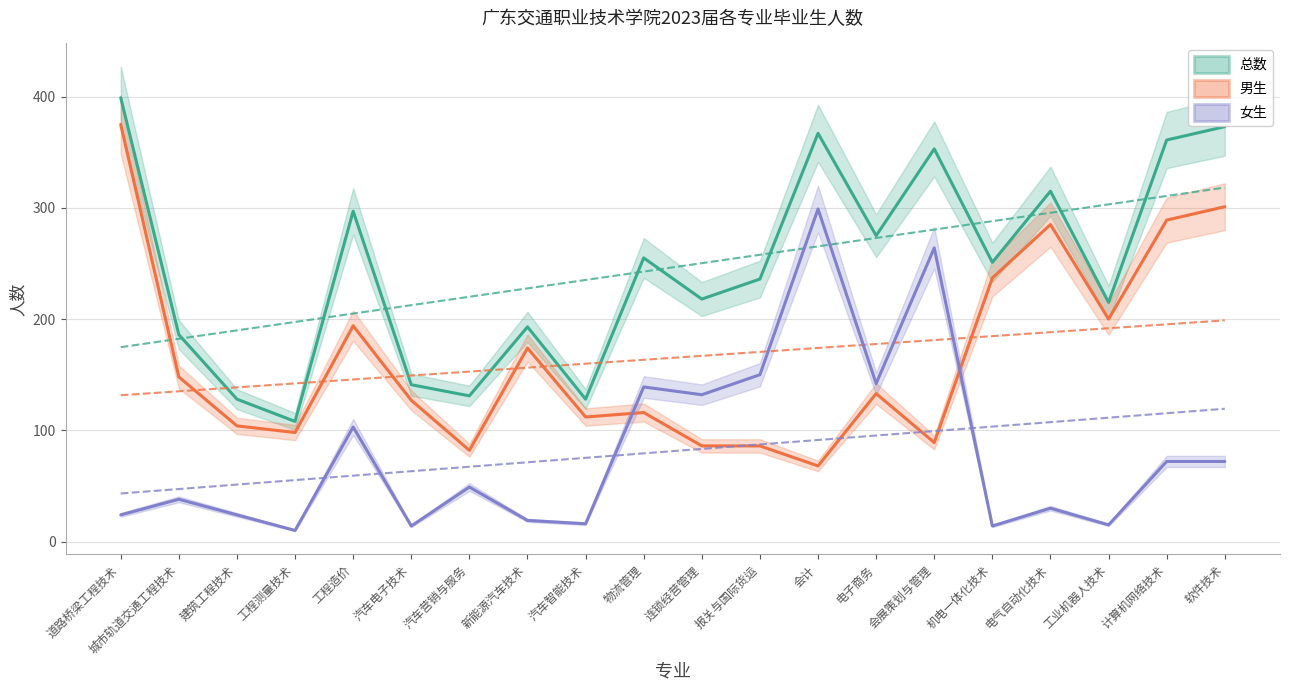

Between 电气自动化技术 and 软件技术, which series saw the biggest shift?

总数